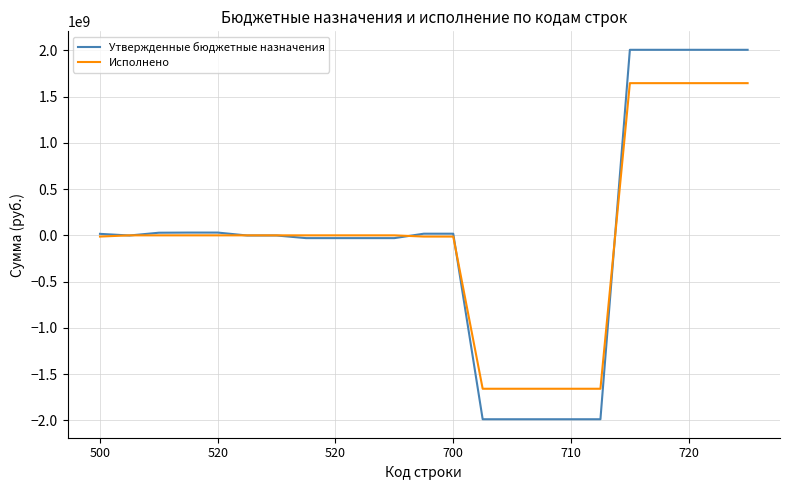

After their last crossing, which series has the higher values: Утвержденные бюджетные назначения or Исполнено?

Утвержденные бюджетные назначения